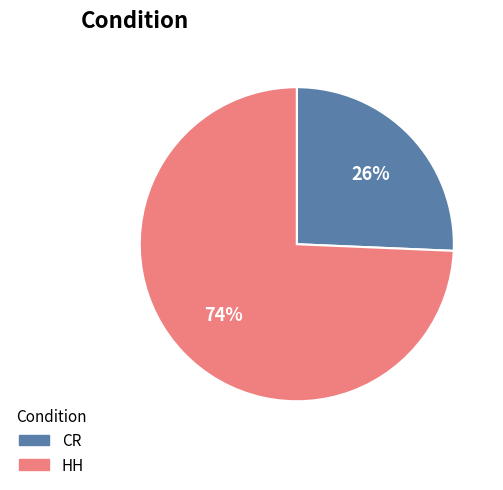

Rank the categories by value from lowest to highest.

CR, HH